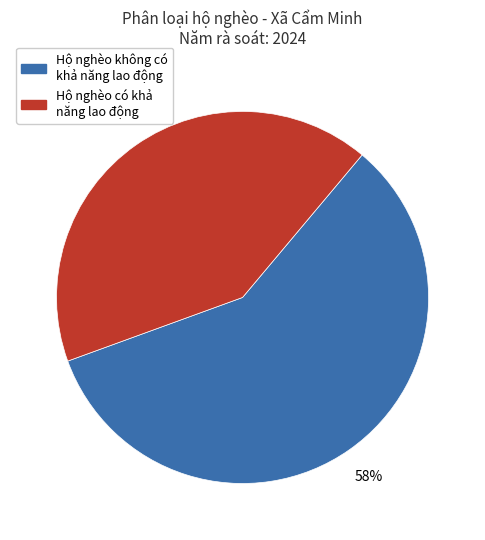

Does any single category account for the majority?

Yes